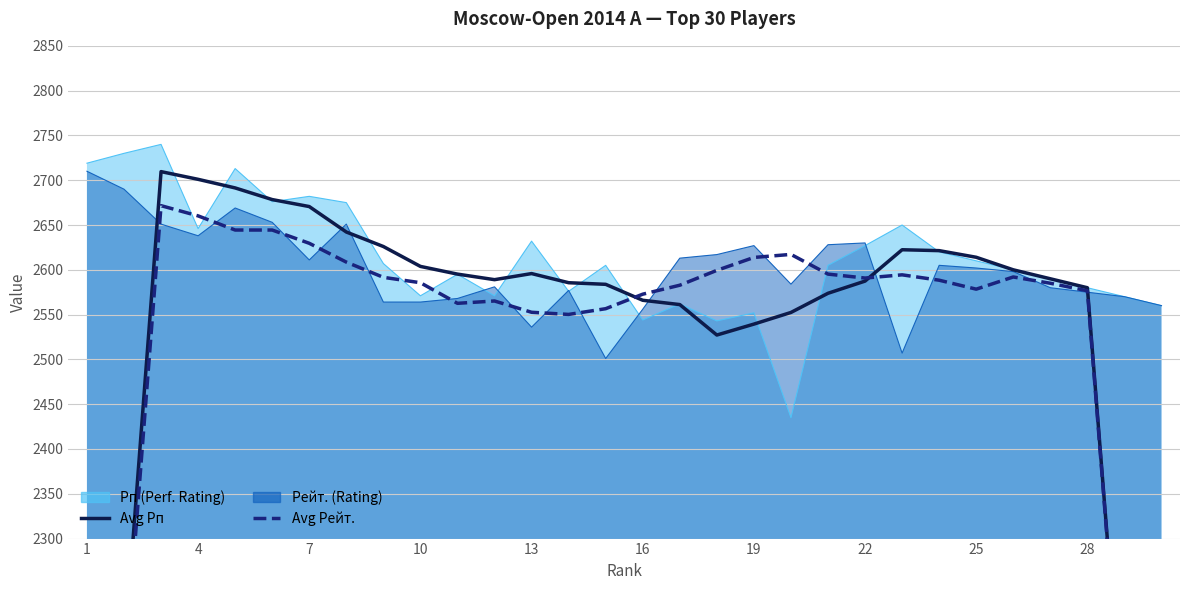

True or false: Avg Рп and Avg Рейт. cross at least once.

True